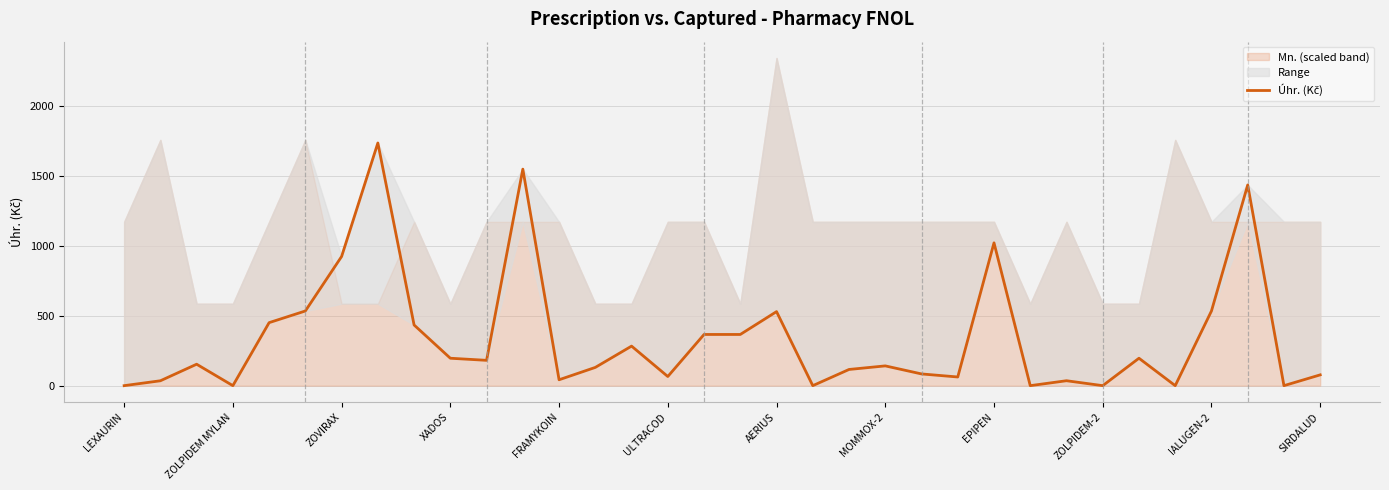

How many categories are shown in the chart?

34